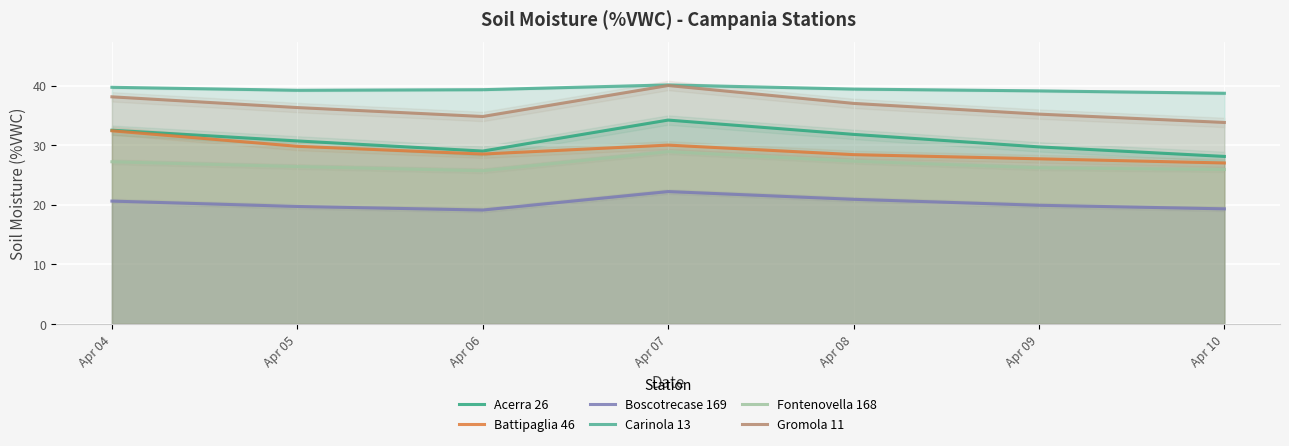

List the series in order of their peak value, highest first.

Carinola 13, Gromola 11, Acerra 26, Battipaglia 46, Fontenovella 168, Boscotrecase 169